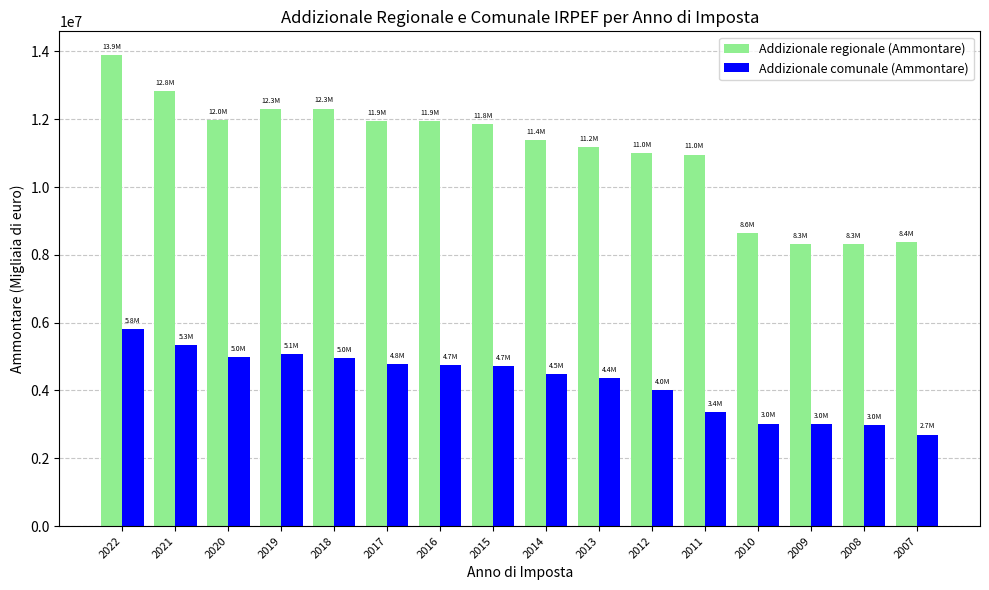

Rank the series at 2021 from lowest to highest value.

Addizionale comunale (Ammontare), Addizionale regionale (Ammontare)